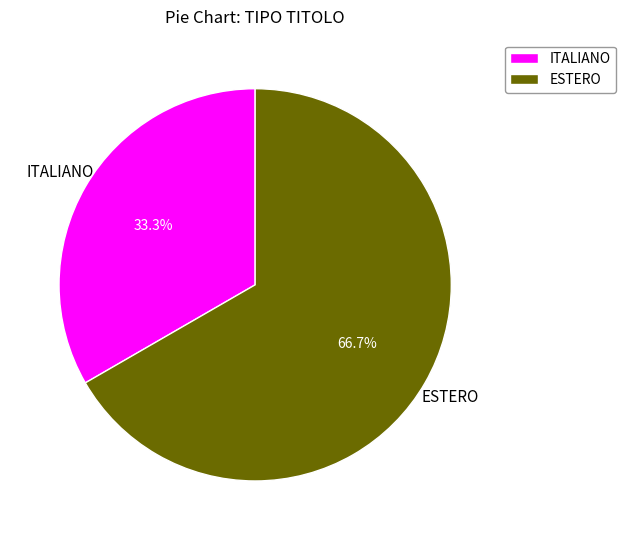

Is it true that ITALIANO is 39% of the pie?

False